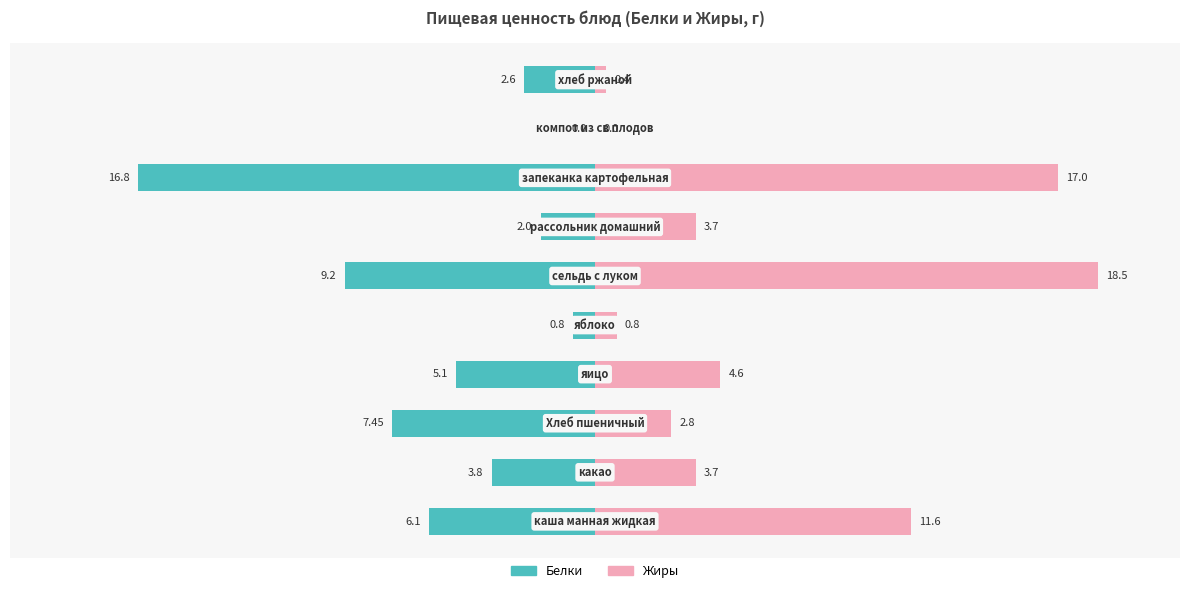

List the series in order of their peak value, highest first.

Жиры, Белки